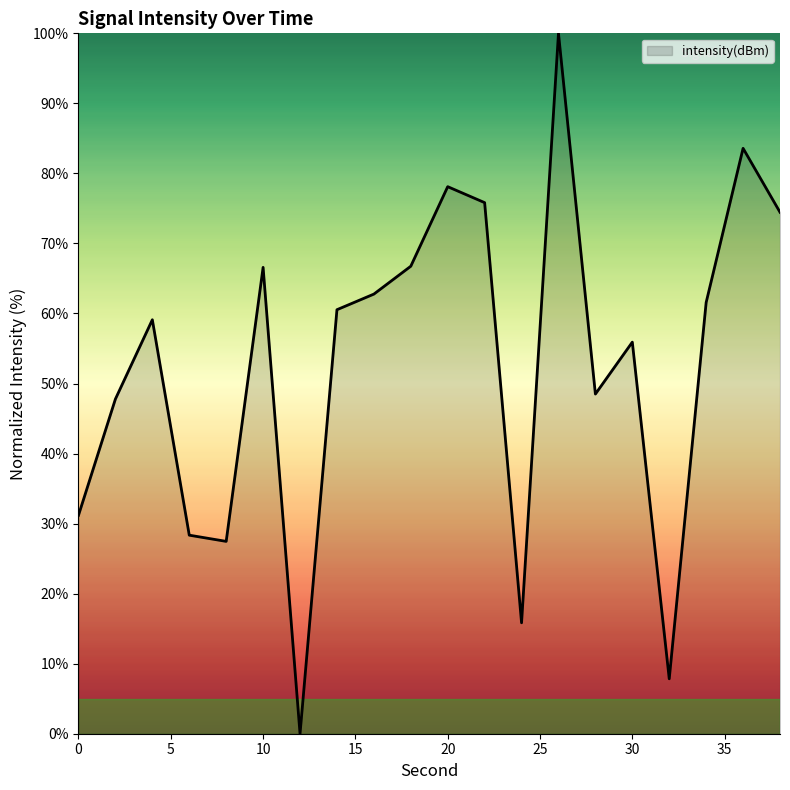

Does the chart have visible grid lines?

No